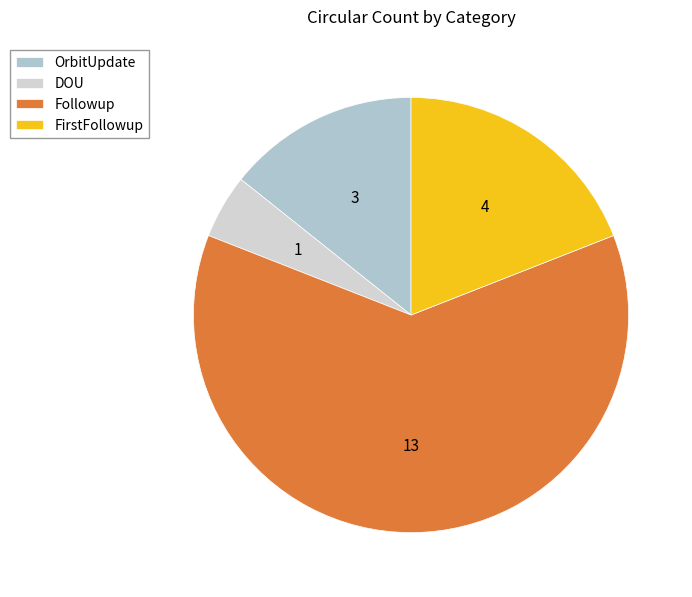

Between OrbitUpdate and DOU, which is larger?

OrbitUpdate